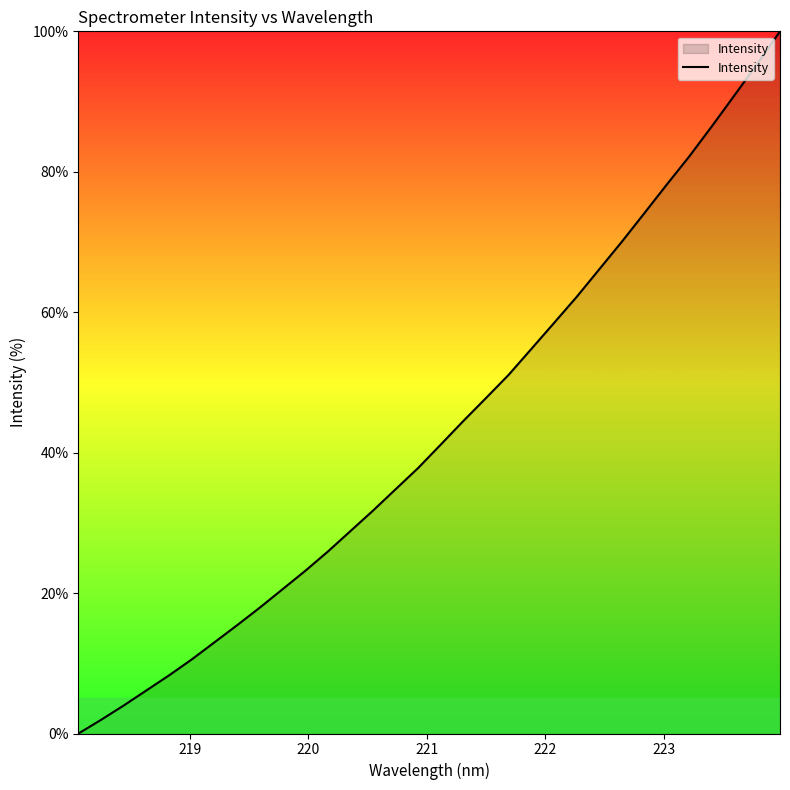

Count the number of data series in this chart.

1